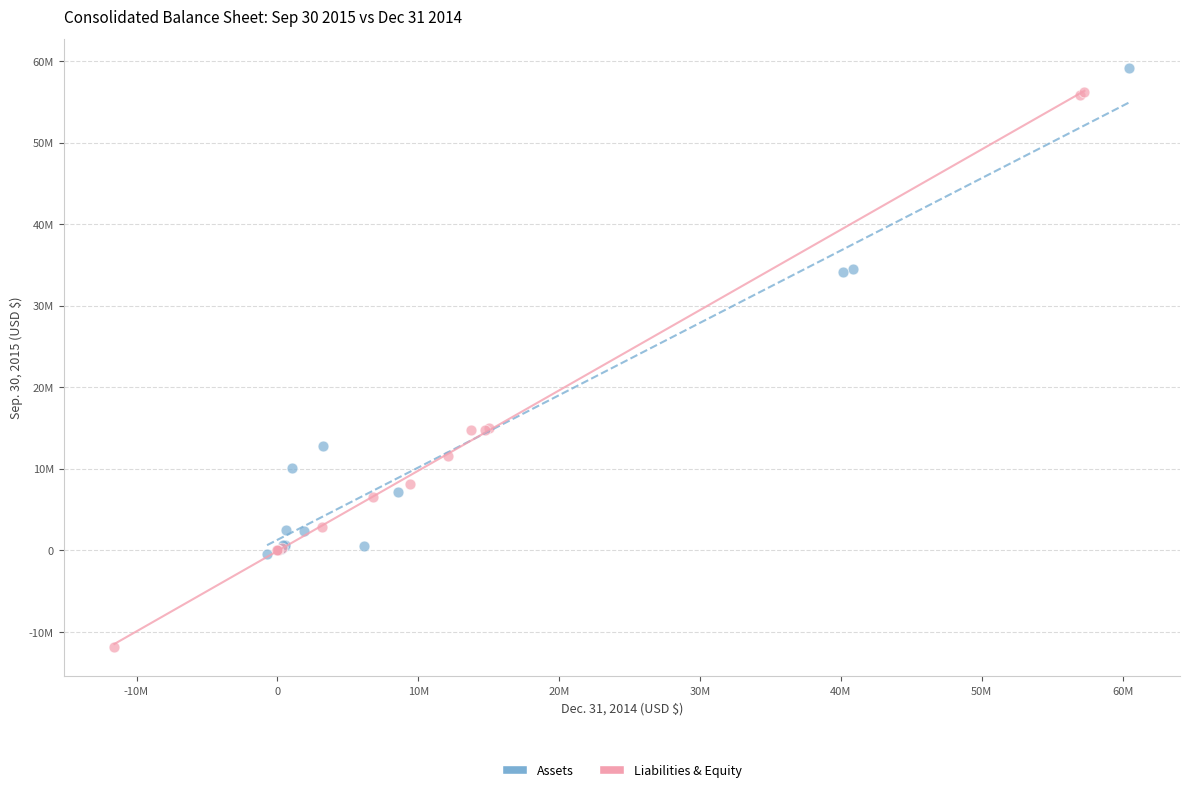

Which series has the largest Y range (max minus min)?

Liabilities & Equity